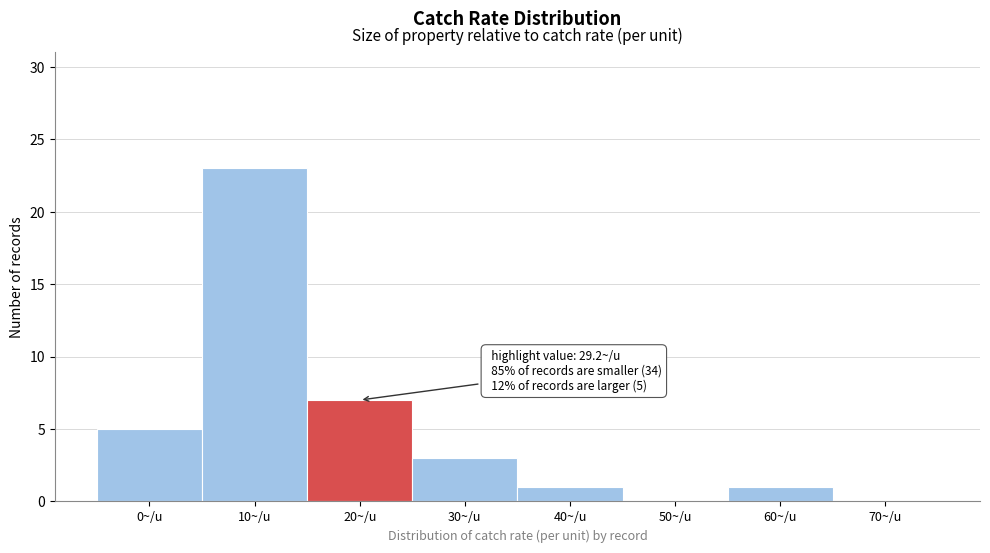

Reading left to right, list all the values displayed in this chart.

0~/u=5	10~/u=23	20~/u=7	30~/u=3	40~/u=1	50~/u=0	60~/u=1	70~/u=0